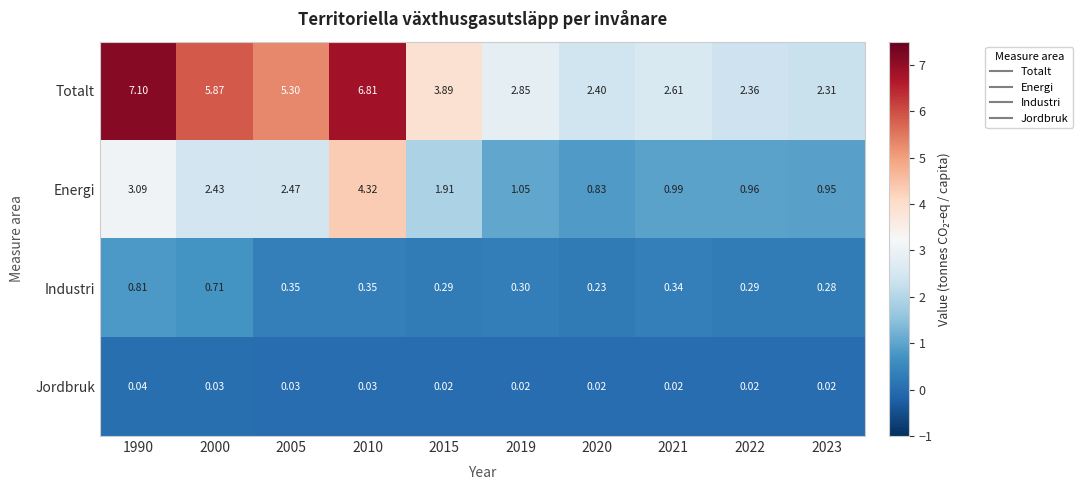

Between 2000 and 2005, which series saw the biggest shift?

Totalt